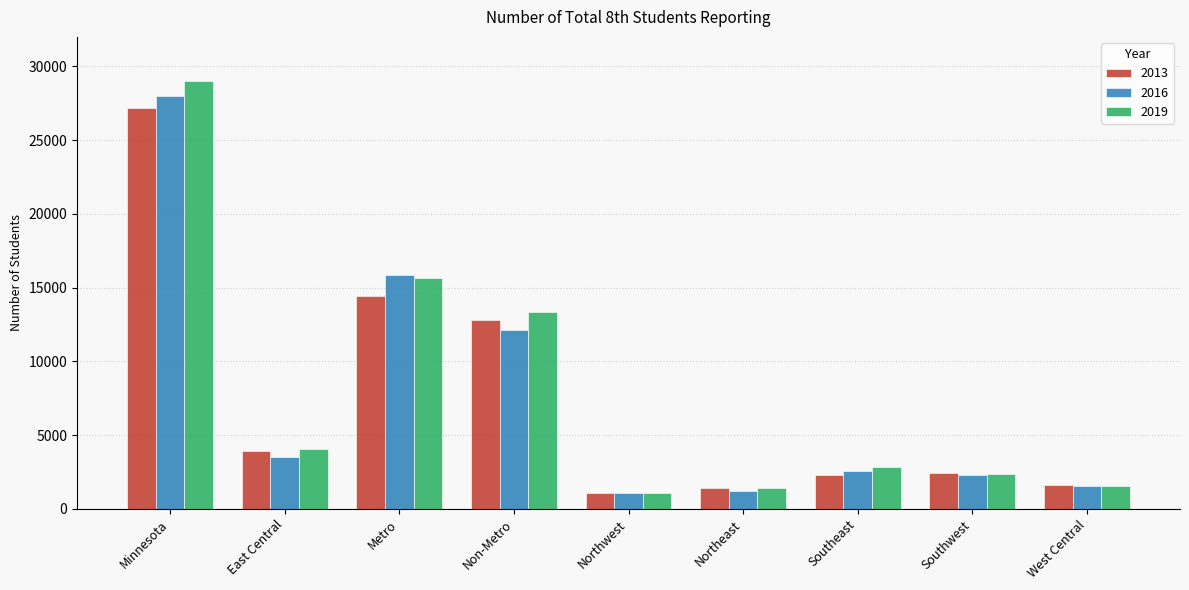

What is the difference between the maximum and minimum values in the 2016 series?

26942